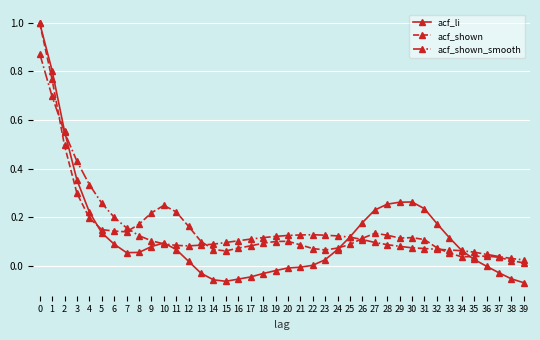

What is the highest value of the acf_li series?

1.0